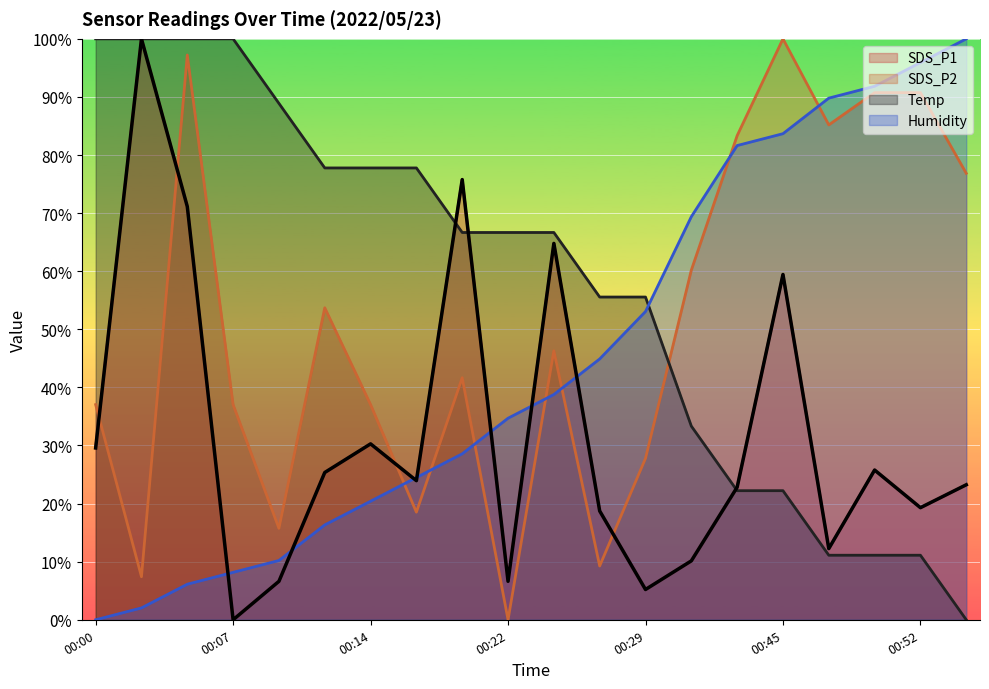

Rank the series by their maximum value, from highest to lowest.

SDS_P1, SDS_P2, Temp, Humidity